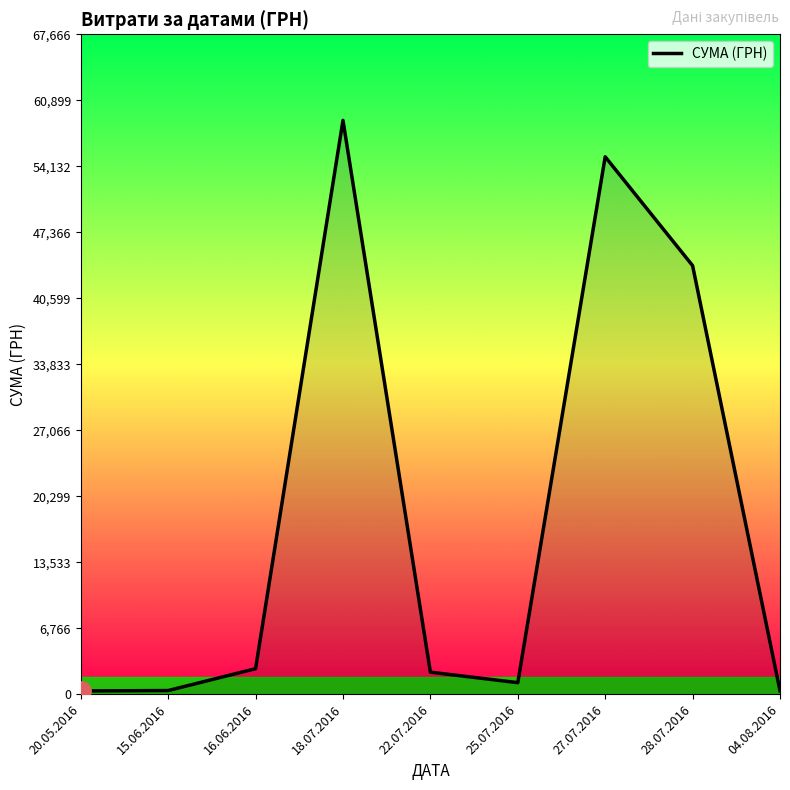

What is the change in value from 25.07.2016 to 28.07.2016?

+42764.4